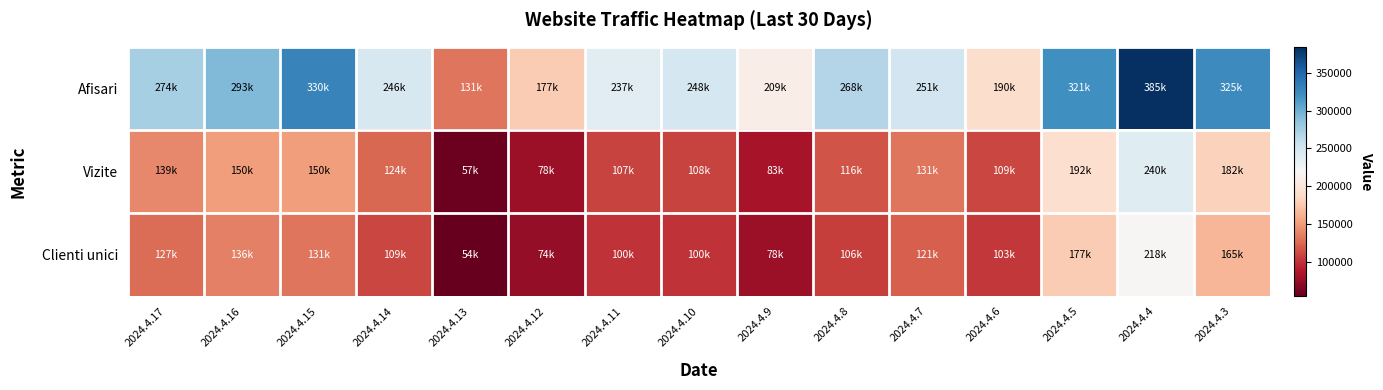

Between 2024.4.13 and 2024.4.15, which is larger?

2024.4.15